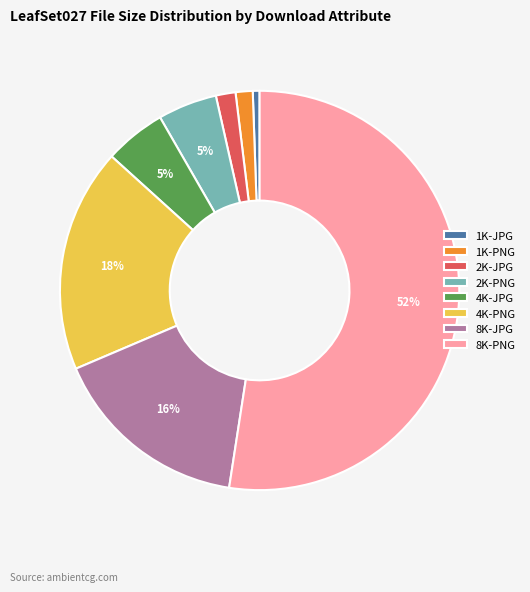

To the nearest percent, what portion does 1K-JPG represent?

1%